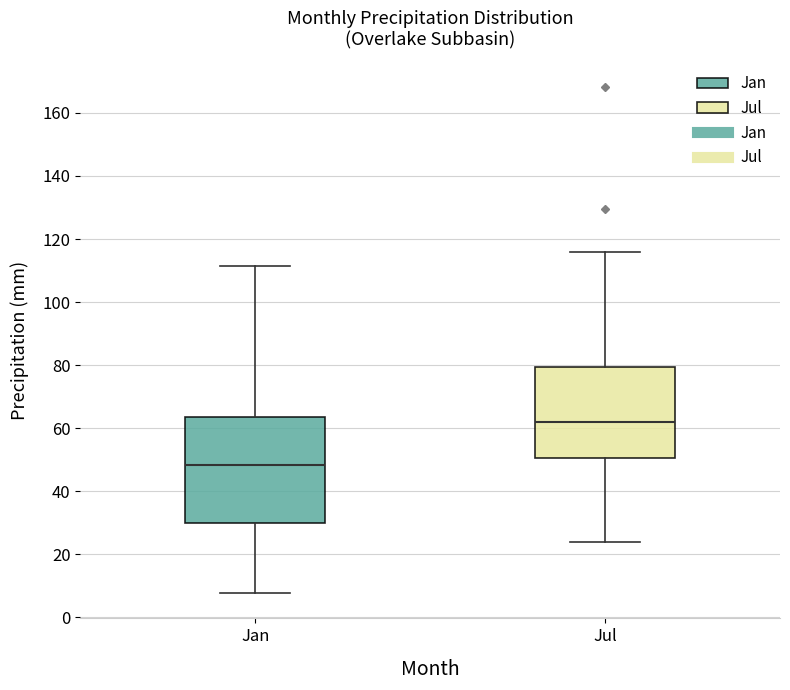

Which box's median line is the lowest?

Jan